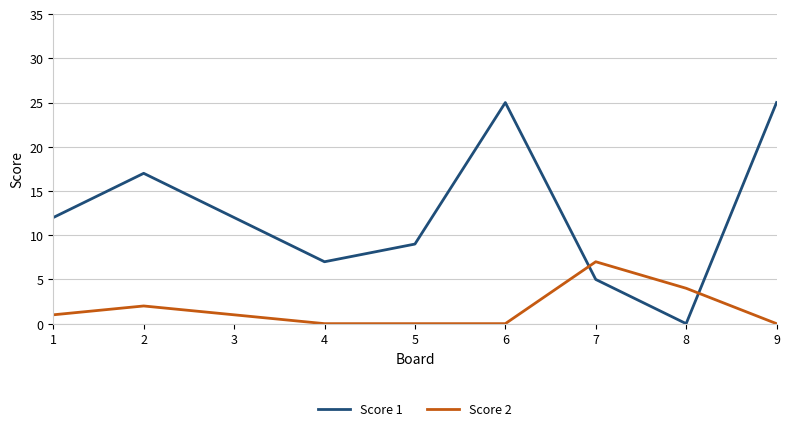

What is the spread (max minus min) of values at 5?

9